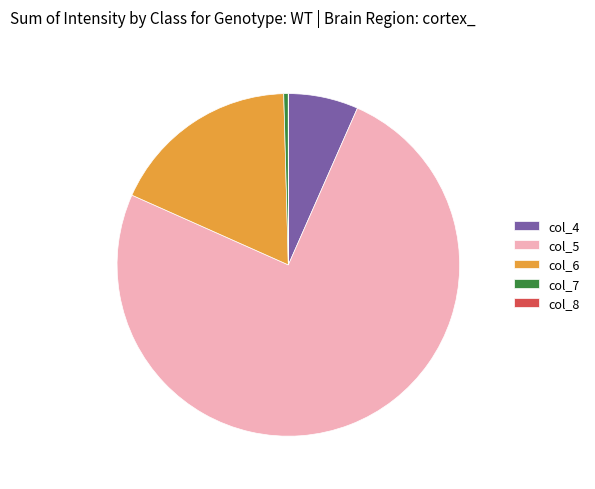

Do col_4 and col_6 together represent more than half of the pie?

No